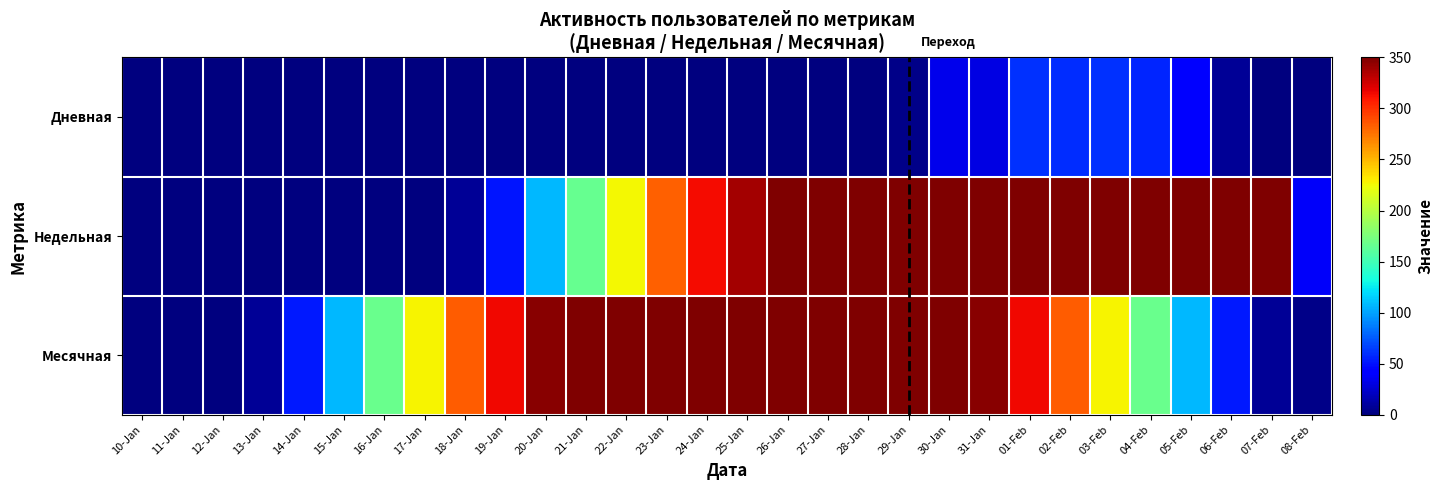

At which category is the sum across all series the highest?

30-Jan